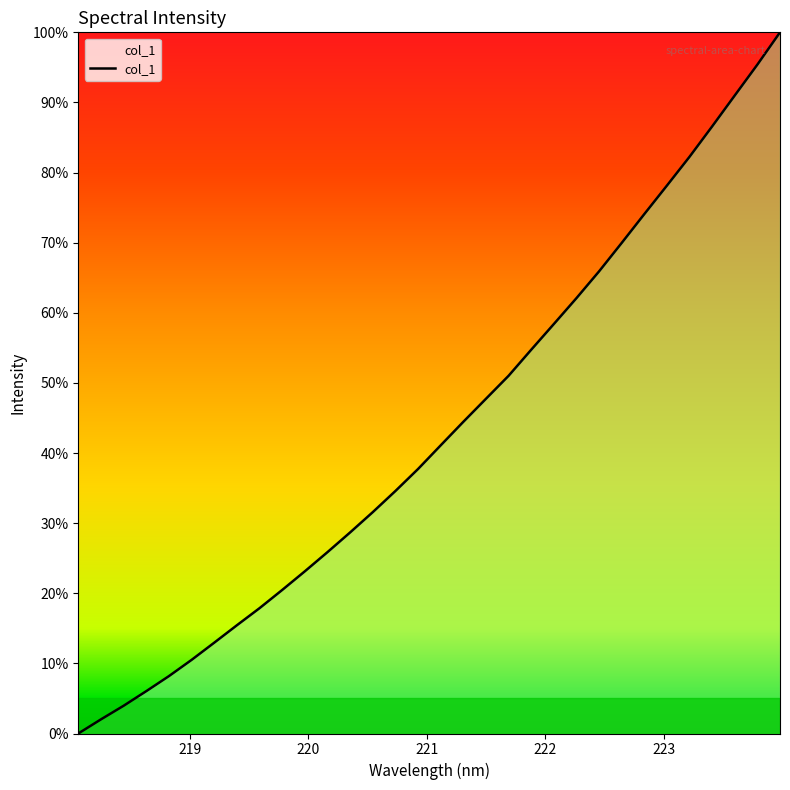

What is the difference between the maximum and minimum values?

100.0